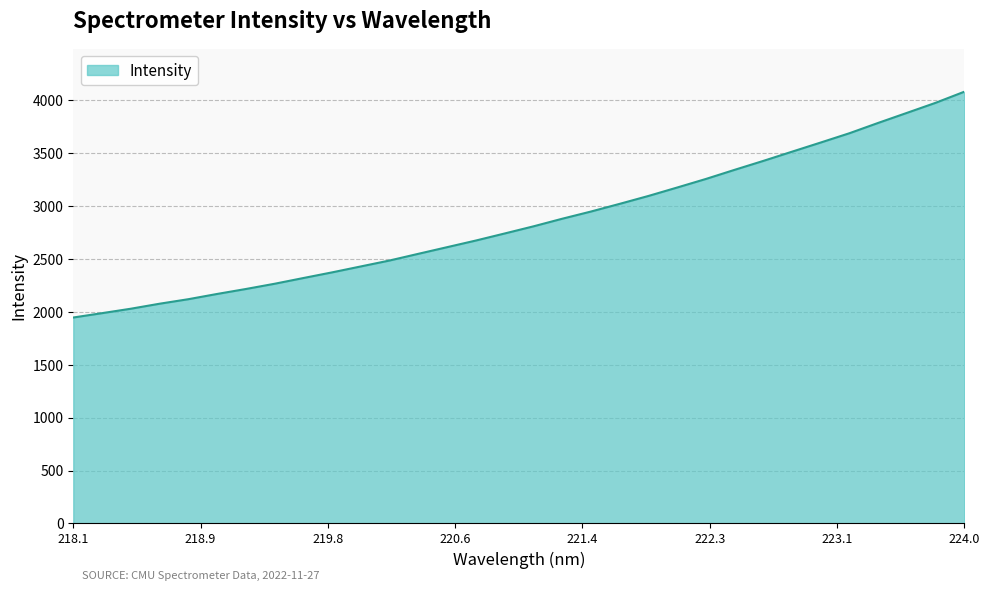

What is the difference between the maximum and minimum values?

2133.8